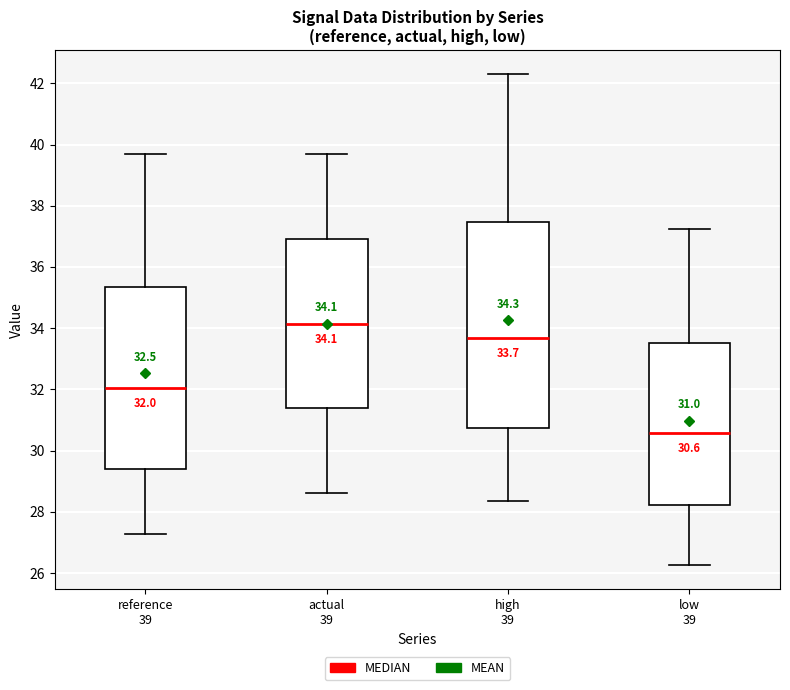

Comparing the boxes themselves (not the whiskers), which one is the tallest?

high 39